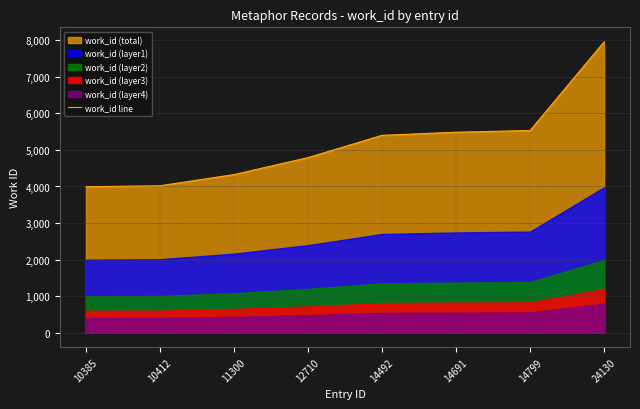

Is it true that work_id line equals 10532 at 24130?

False